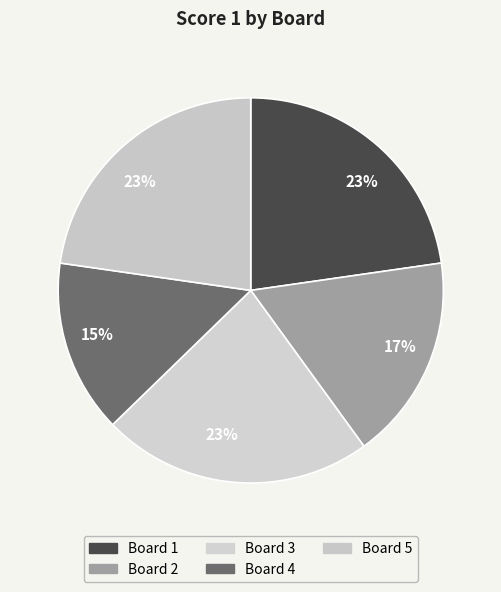

Rank the categories by value from highest to lowest.

1, 3, 5, 2, 4